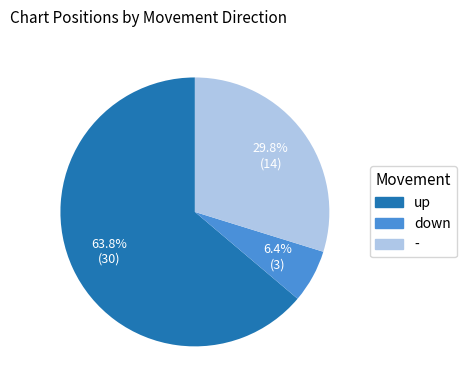

Which slice represents more than half of the pie?

up